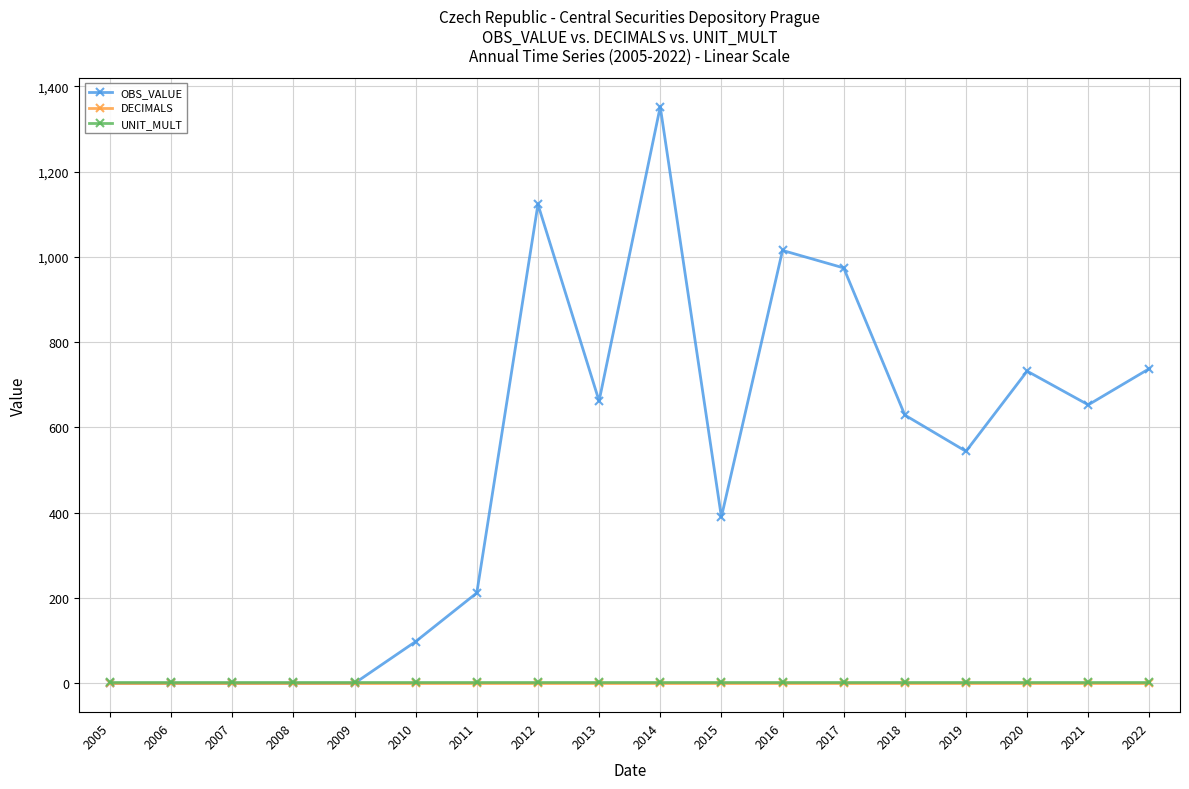

What is the value of the UNIT_MULT point at the 12th from the left?

3.0